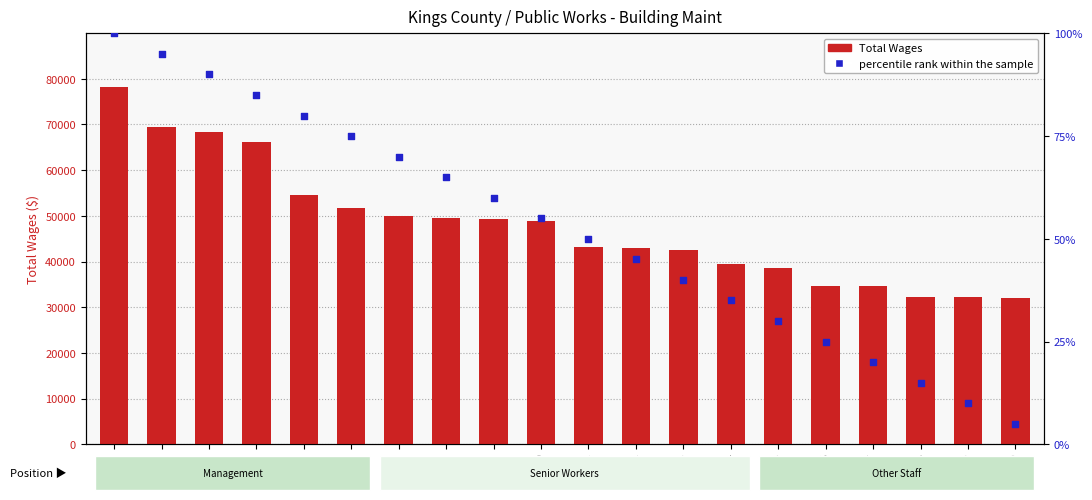

What are all the series names shown in the legend?

Total Wages, percentile rank within the sample